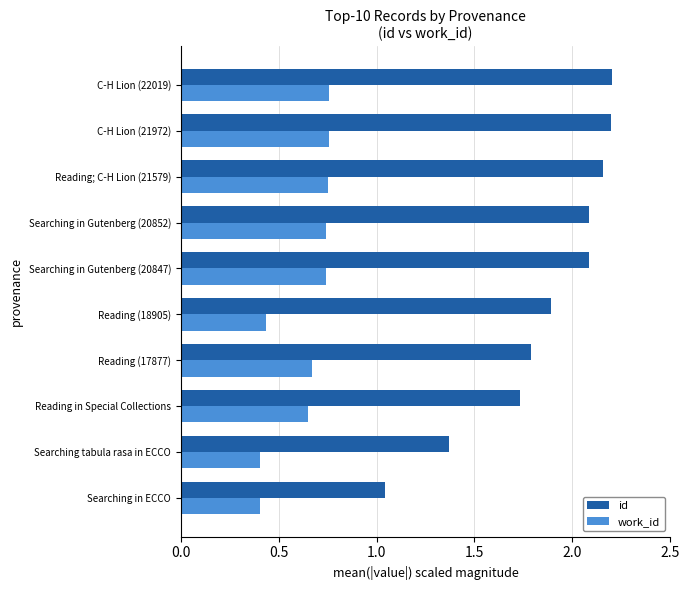

At how many categories does at least one series exceed 1?

10